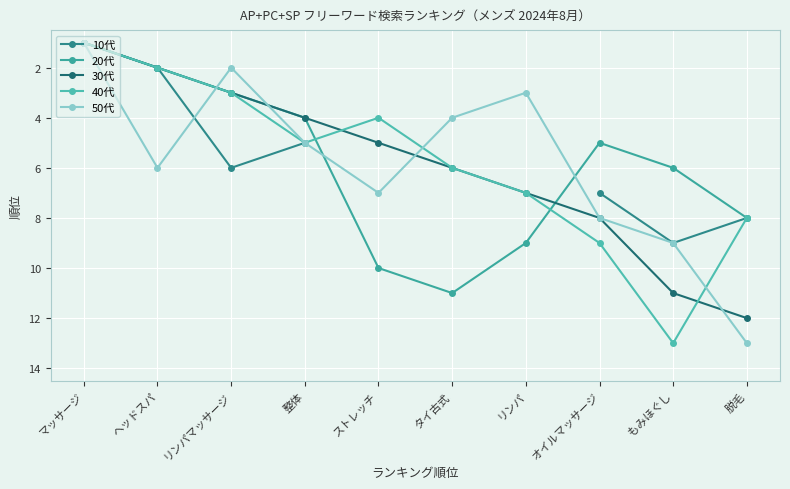

What are all the series names shown in the legend?

10代, 20代, 30代, 40代, 50代